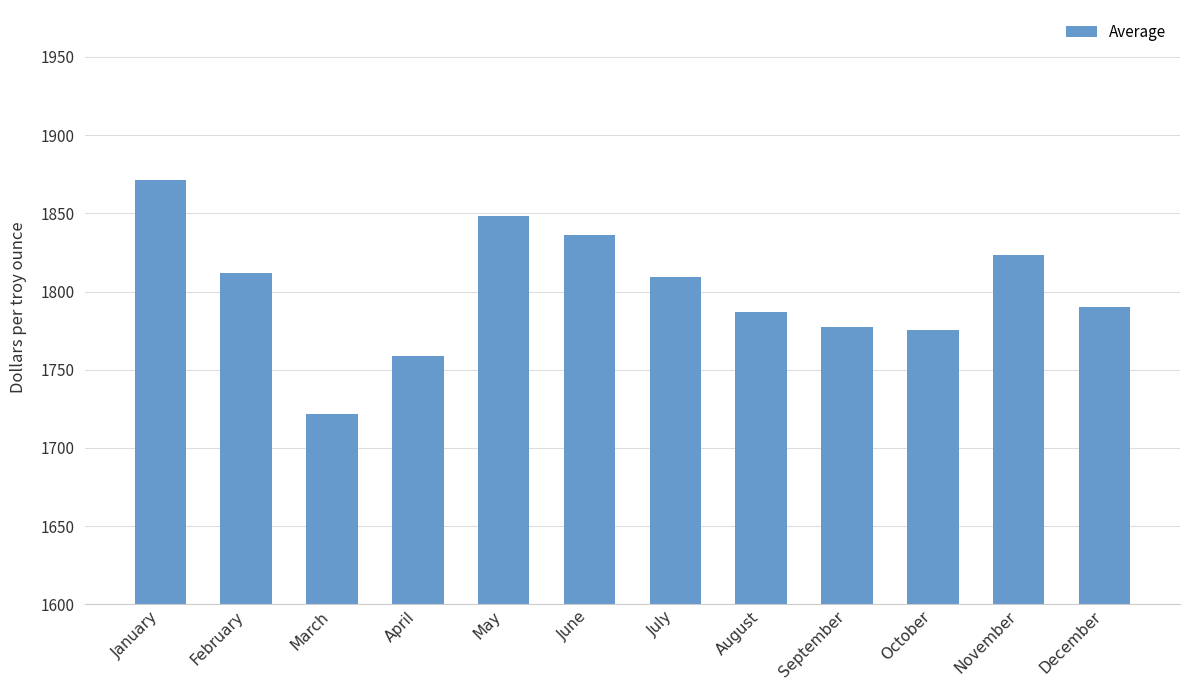

Where is the data nearest to the value 1796?

December